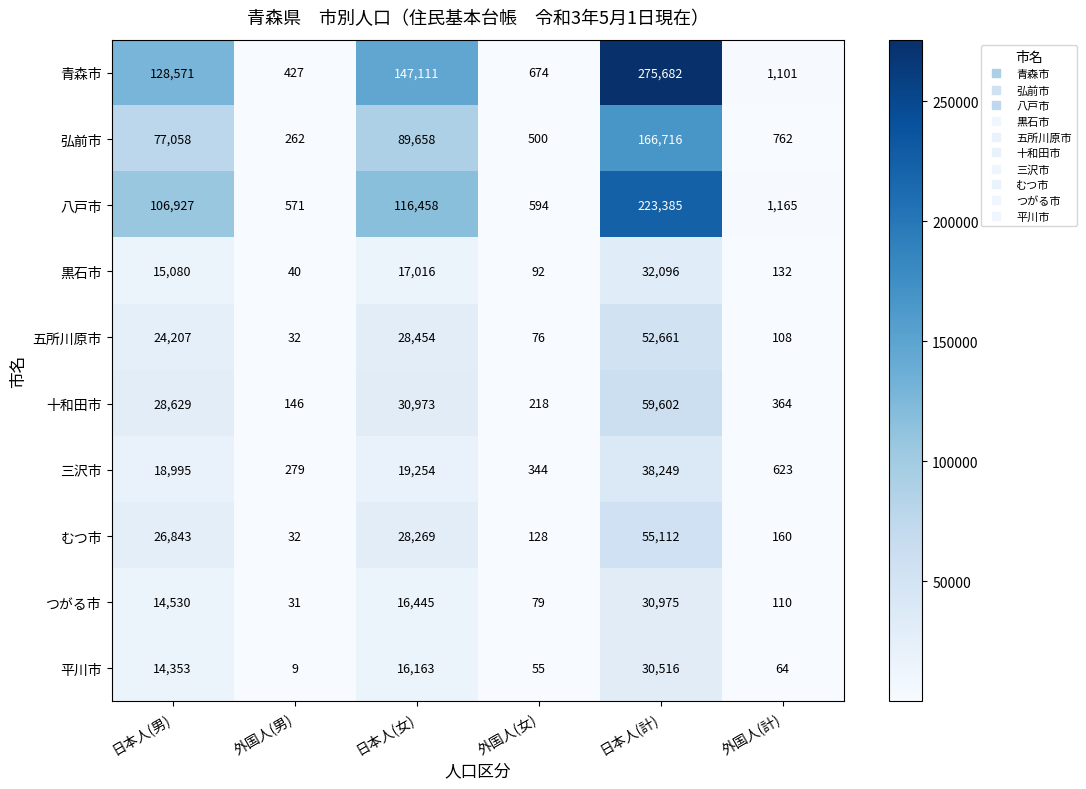

Read the 弘前市 value at 日本人(計), to the nearest 50.

166700